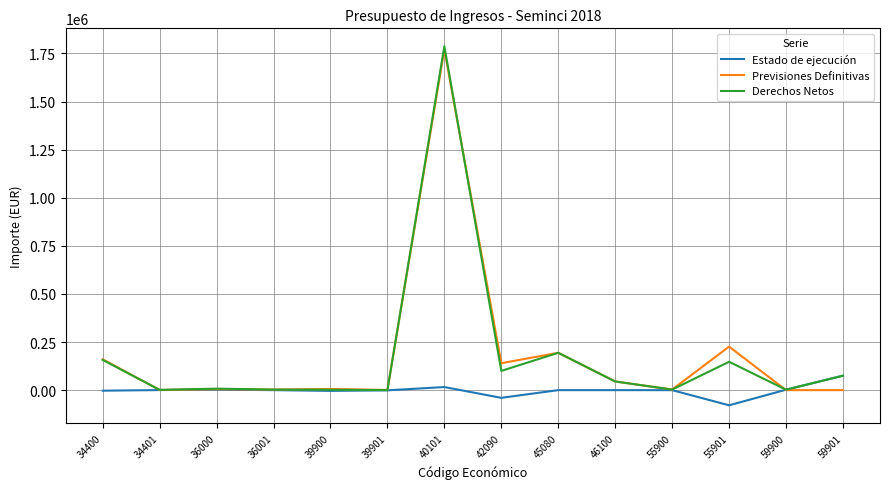

What is the lowest value of the Estado de ejecución series?

-78826.0